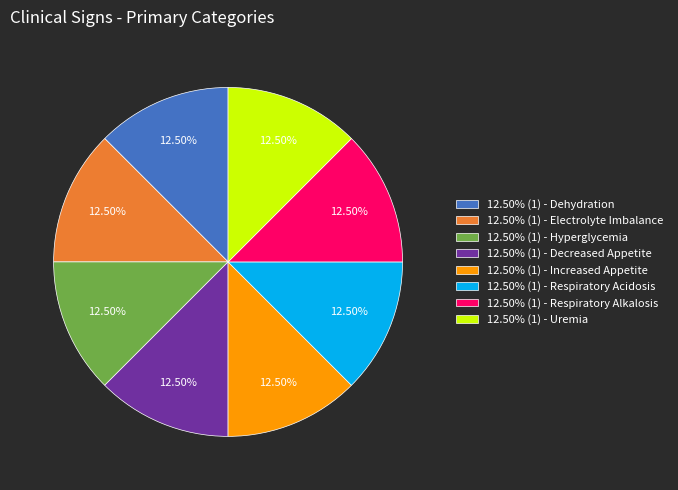

Does 12.50% (1) - Decreased Appetite account for over 50% of the chart?

No